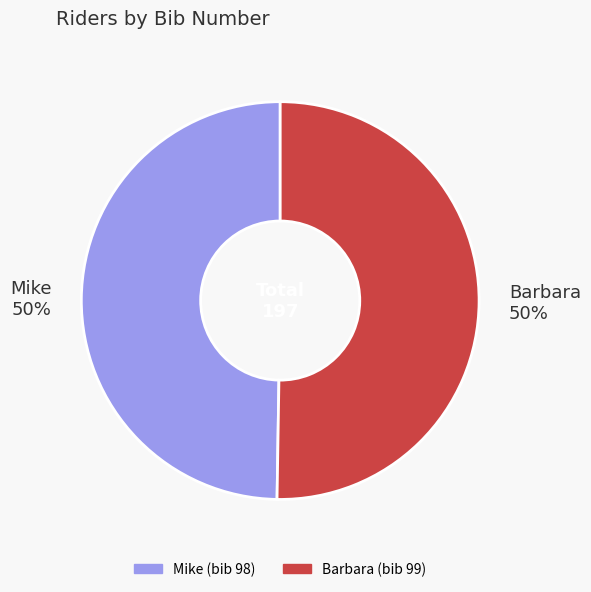

Combined, do Barbara and Mike account for over 50%?

Yes